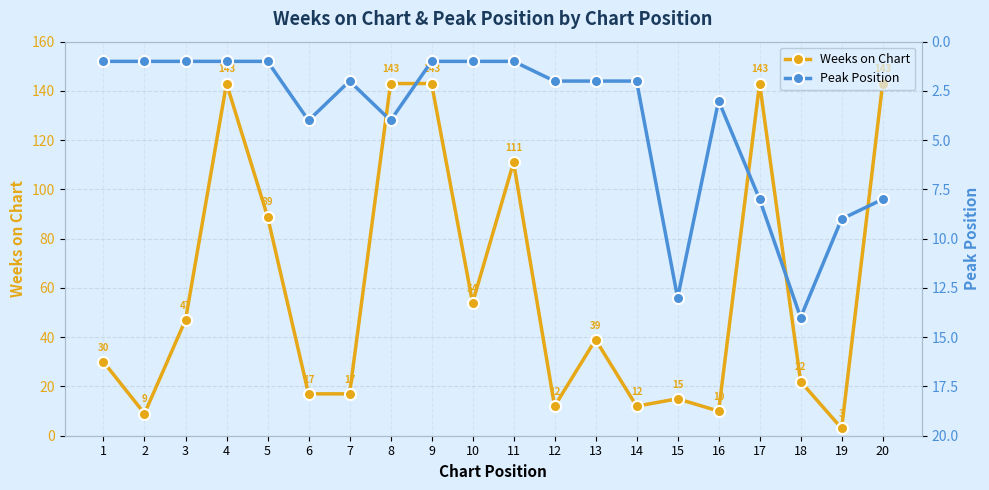

How many data points in Peak Position are less than 2?

8